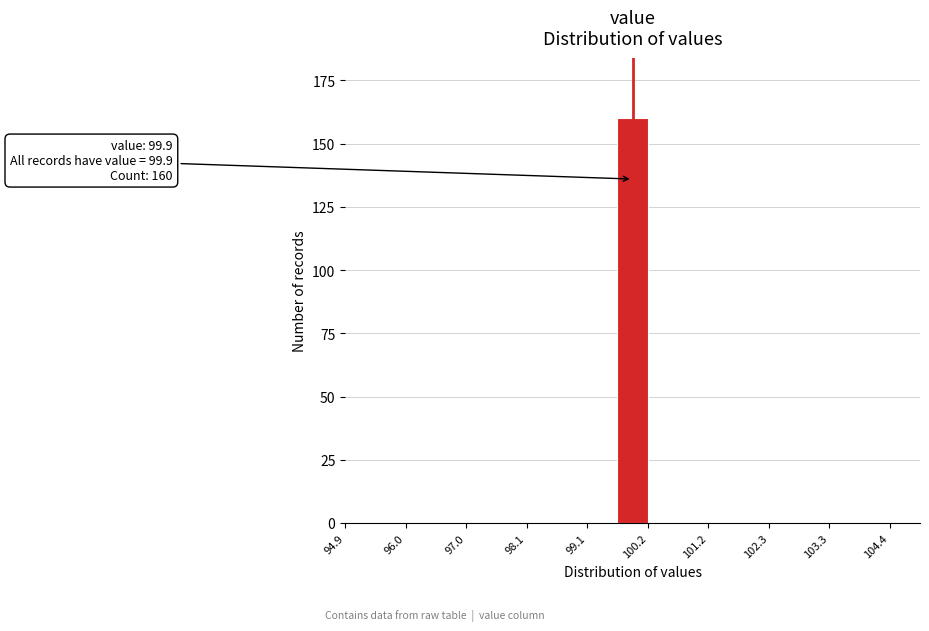

Around what value on the x-axis is the tallest bar? Give the approximate position of its centre, as read against the axis.

100.0